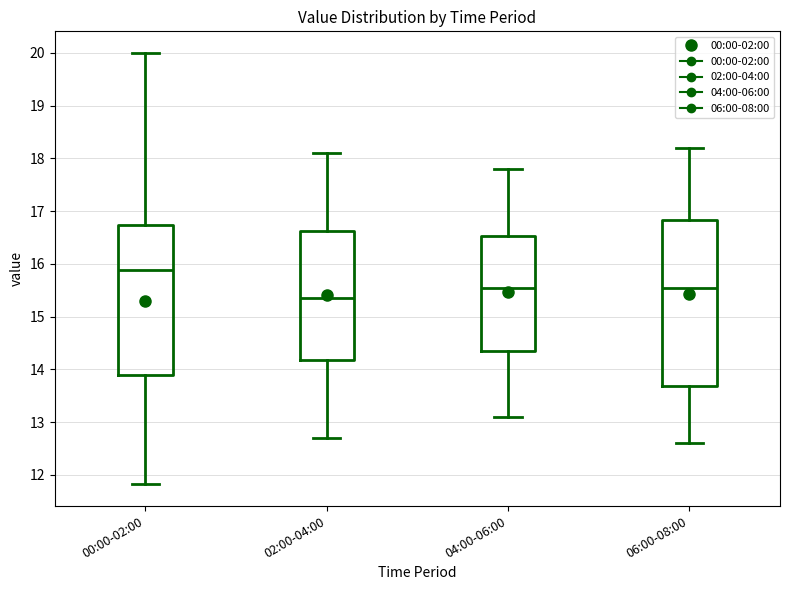

Reading left to right, read every box against the y-axis: the position of its median line, the range the box covers, and the ends of its whiskers. The values are not printed on the chart, so give them approximately, as read against the axis.

00:00-02:00: median 15.9, box 13.9 to 16.7, whiskers 11.8 to 20.0
02:00-04:00: median 15.4, box 14.2 to 16.6, whiskers 12.7 to 18.1
04:00-06:00: median 15.6, box 14.4 to 16.5, whiskers 13.1 to 17.8
06:00-08:00: median 15.6, box 13.7 to 16.8, whiskers 12.6 to 18.2